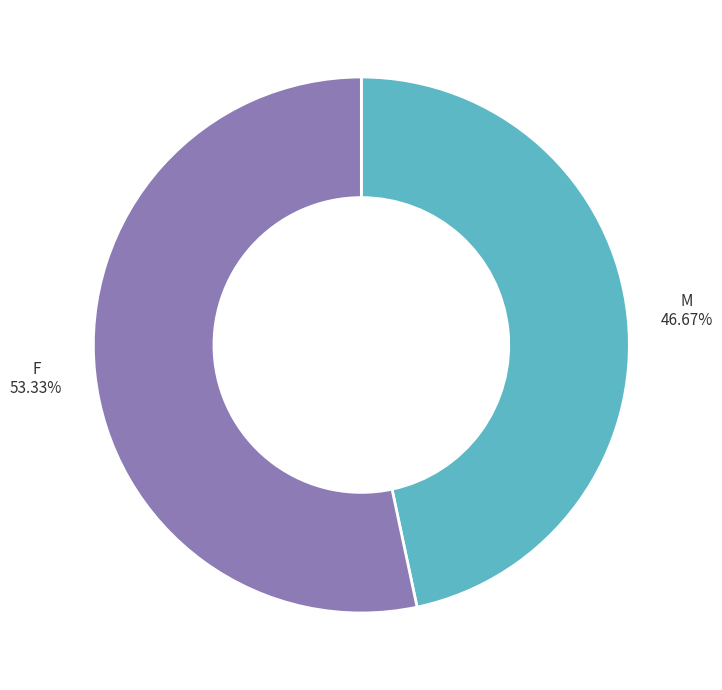

Is it true that F is 53% of the pie?

True